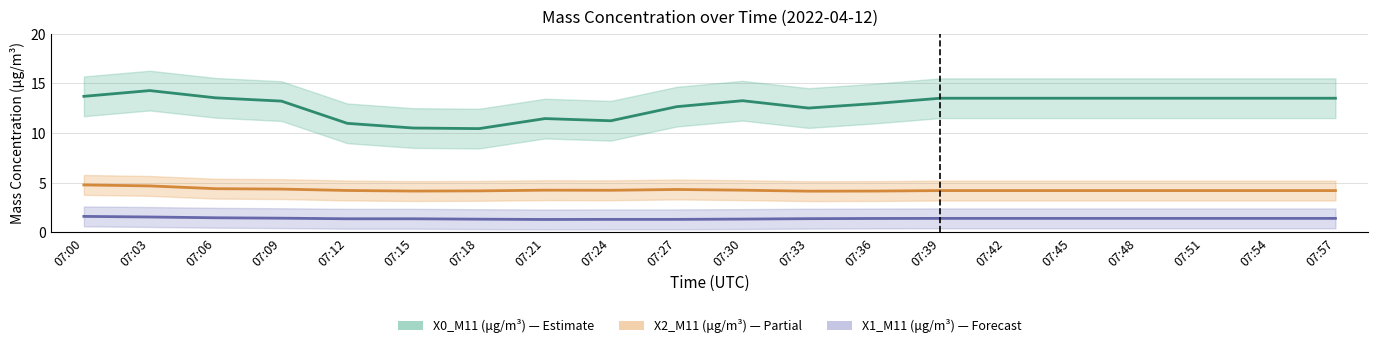

Is it true that X0_M11 (μg/m³) equals 22.6 at 07:48?

False